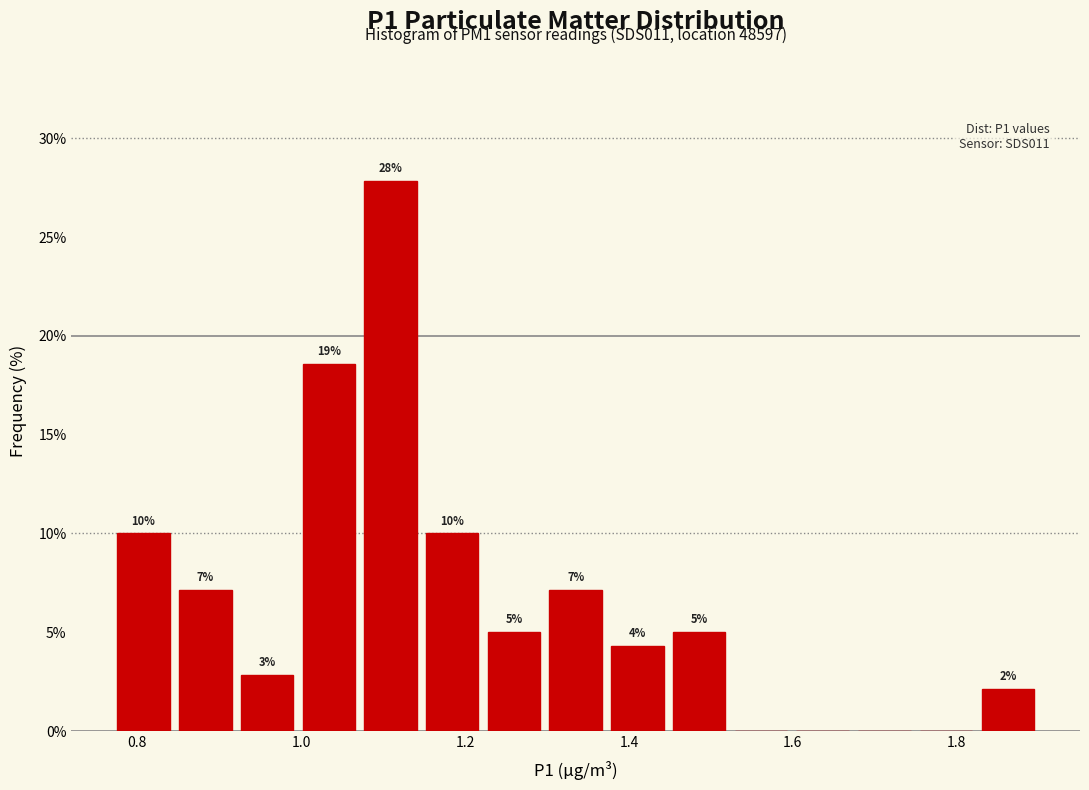

Around what value on the x-axis is the tallest bar? Give the approximate position of its centre, as read against the axis.

1.10